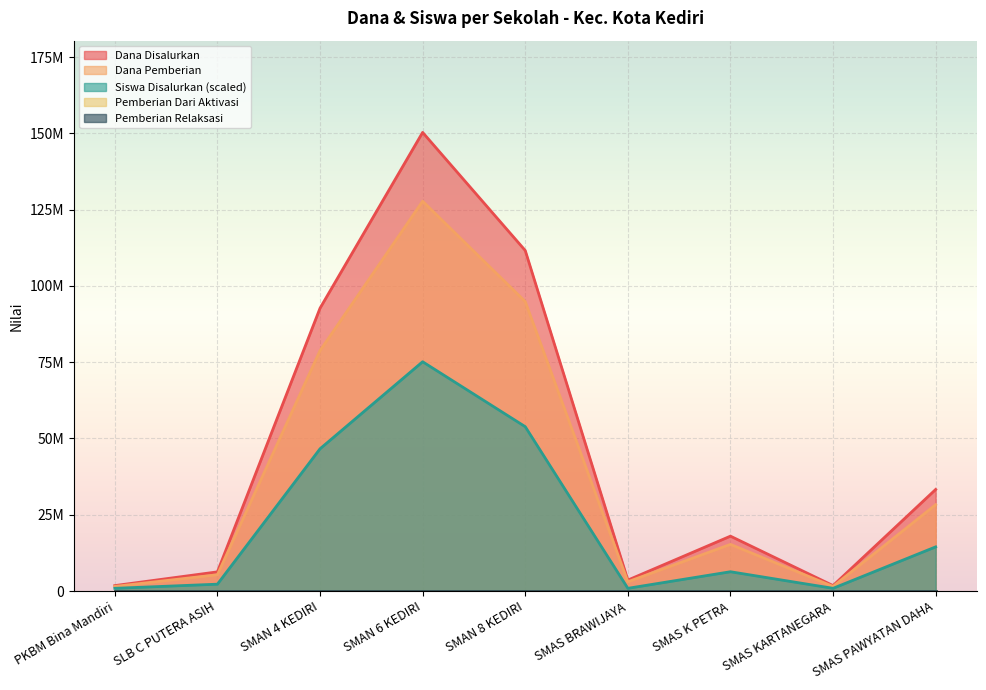

What position from the right is SMAN 8 KEDIRI?

5